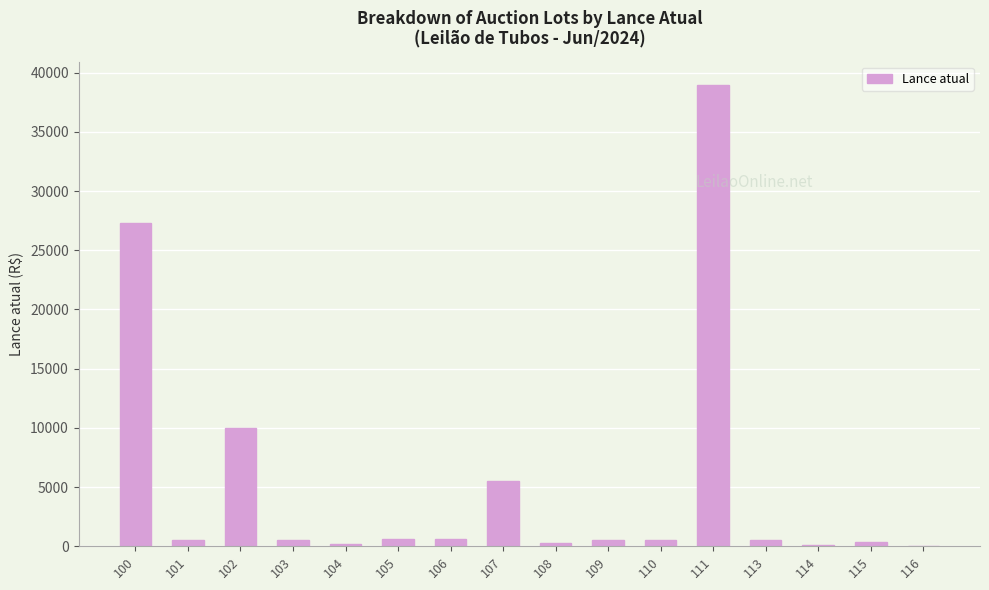

How many data points does each series have?

16